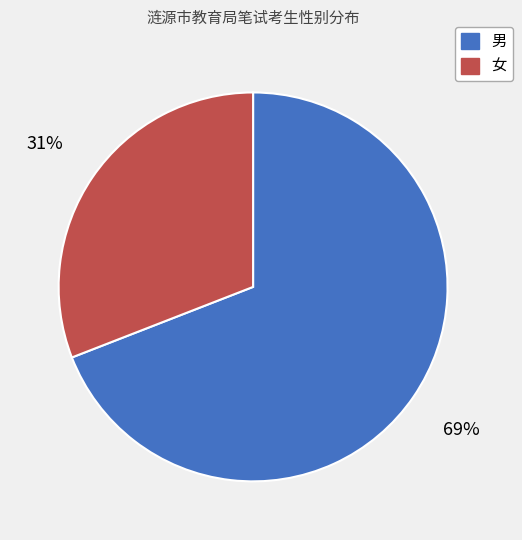

Do 男 and 女 together represent more than half of the pie?

Yes